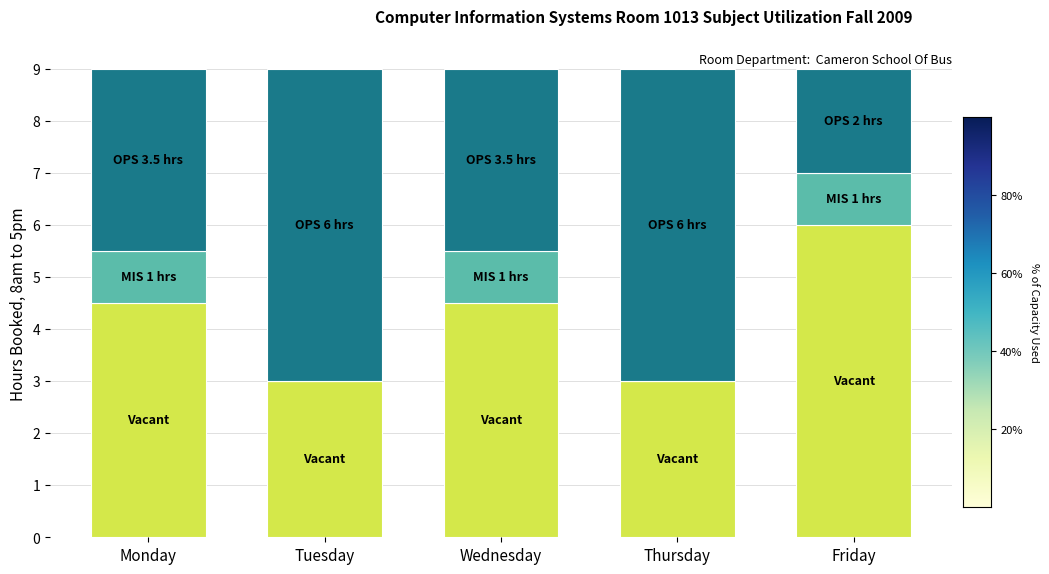

What is the total value across all series at Thursday?

9.0